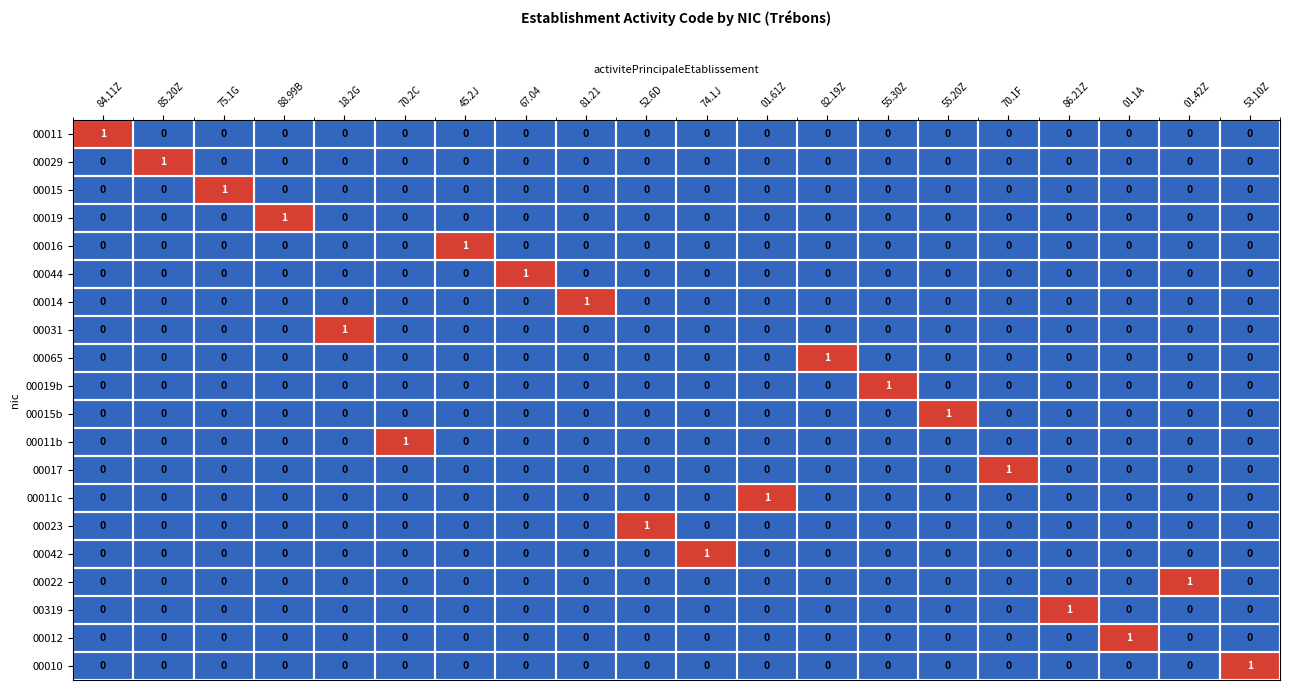

How many 00023 values are between 0 and 1?

20